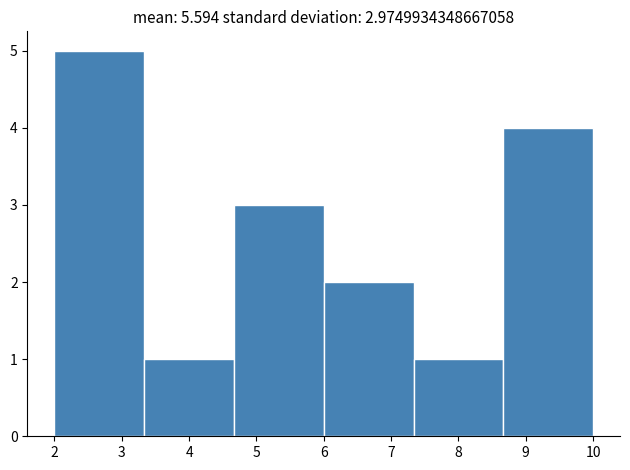

Over which range of the x-axis is the bar tallest?

2.0 to 3.3